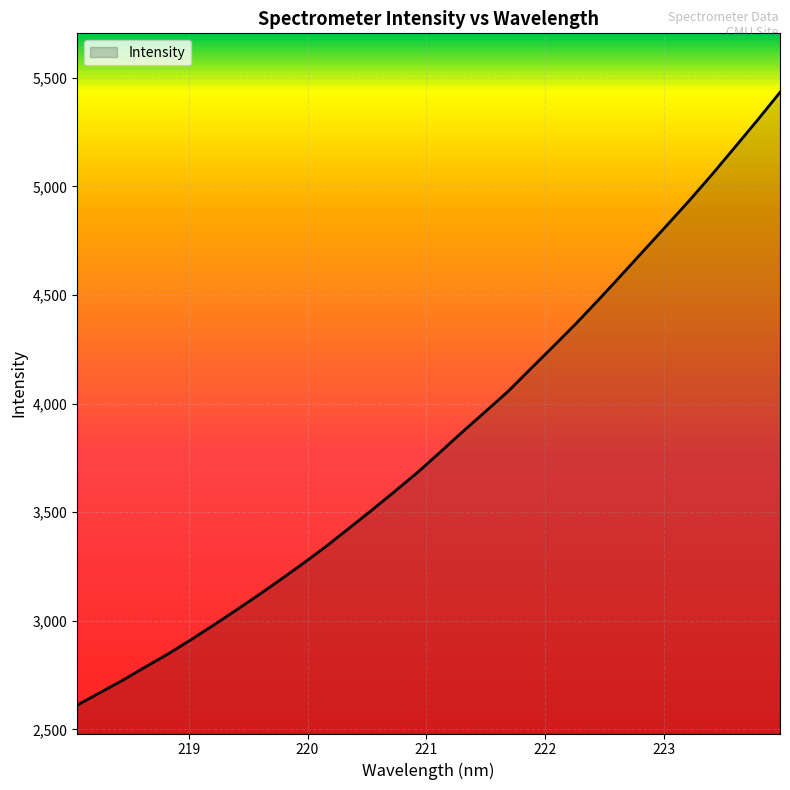

What is the difference between the maximum and minimum values?

2821.1